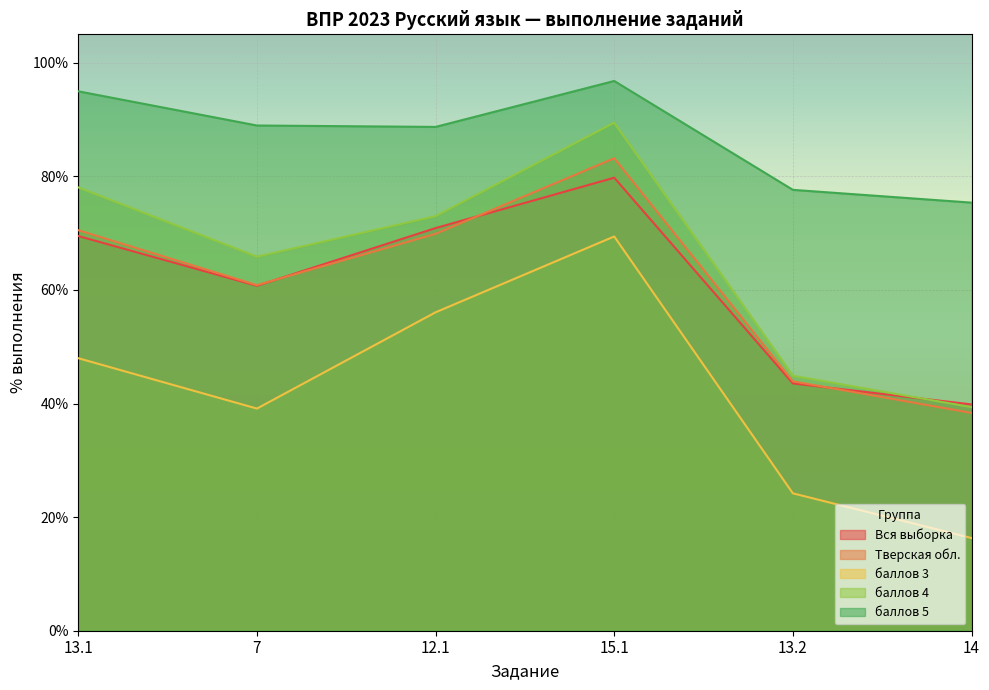

What is the difference between the баллов 4 values at 15.1 and 14?

50.1